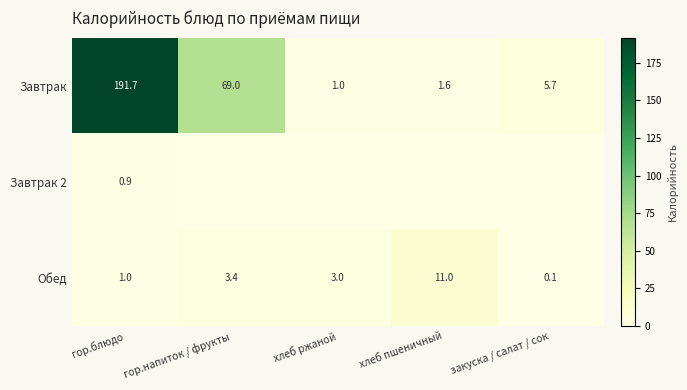

Rank the categories by Обед value from highest to lowest.

хлеб пшеничный, гор.напиток / фрукты, хлеб ржаной, гор.блюдо, закуска / салат / сок